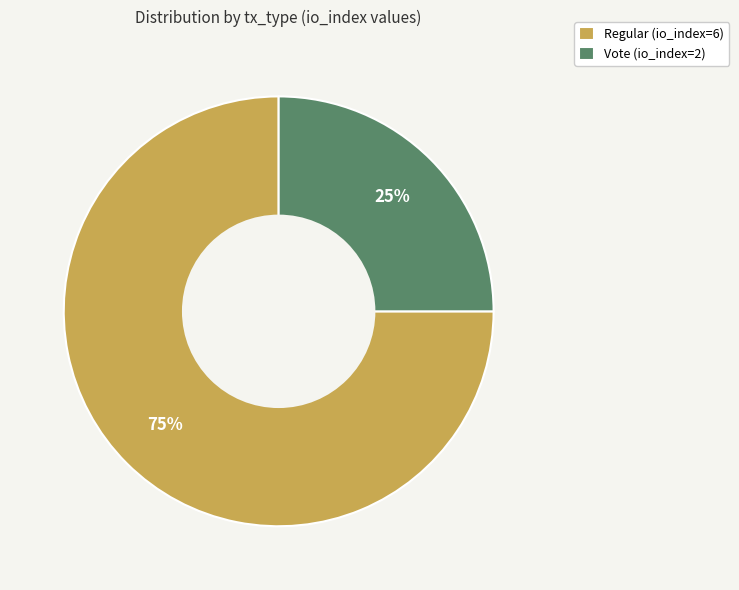

Which category has the smallest portion of the pie?

Vote (io_index=2)